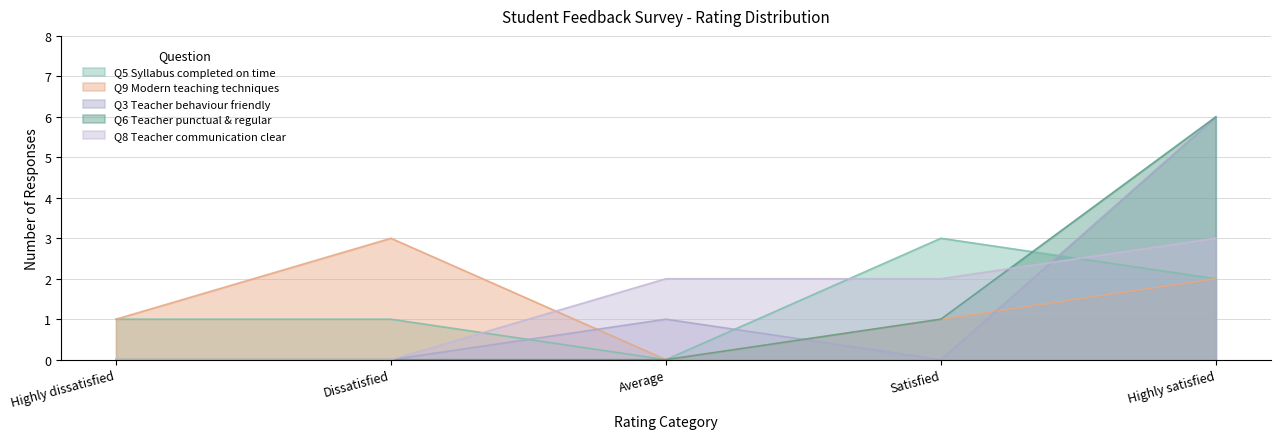

Does the chart display data point markers on the line(s)?

No